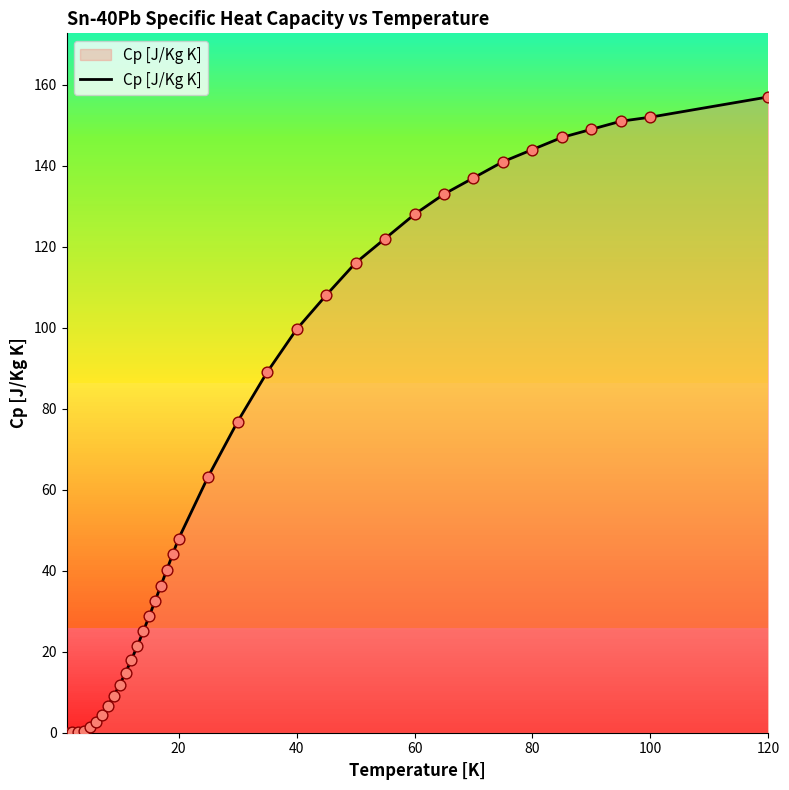

What is the difference between the maximum and minimum values?

157.0